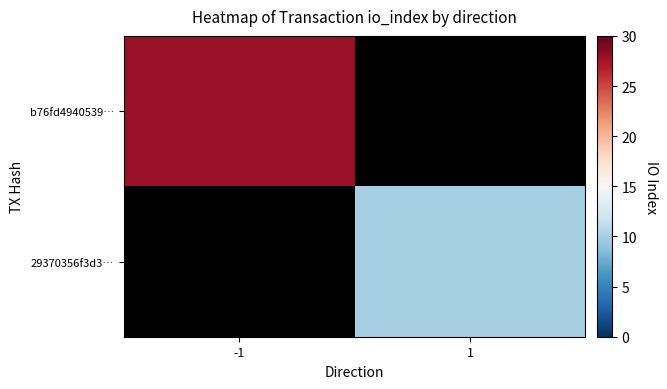

The value of b76fd4940539… at -1 is 39.5. True or false?

False